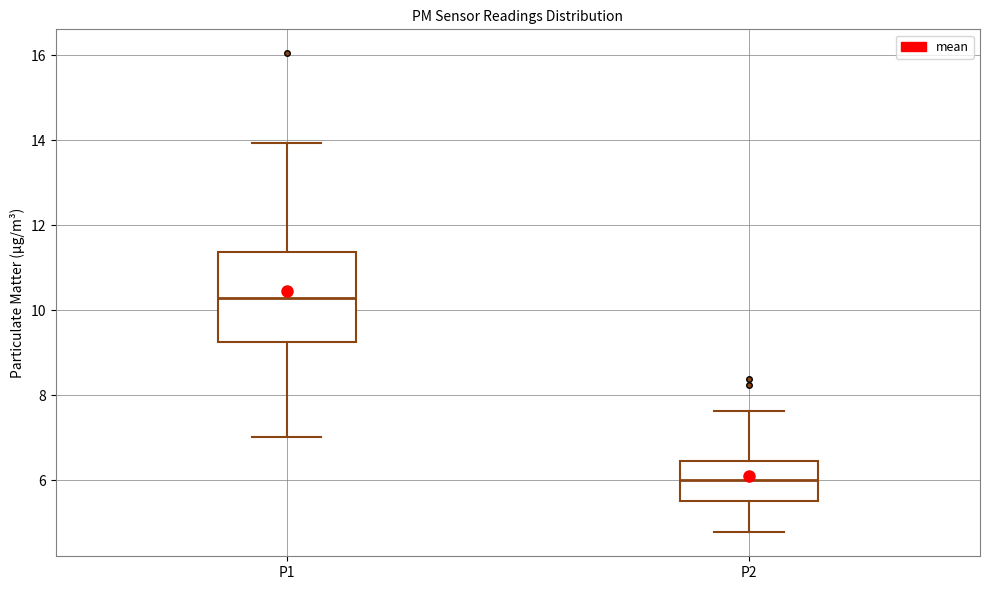

Which box's median line is the highest?

P1